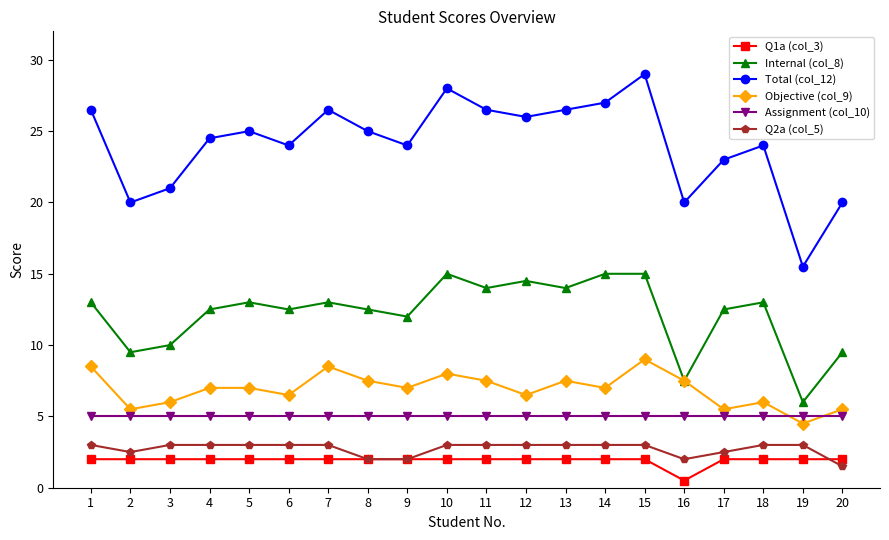

True or false: Assignment (col_10) has a value of 5.0 at 3.

True